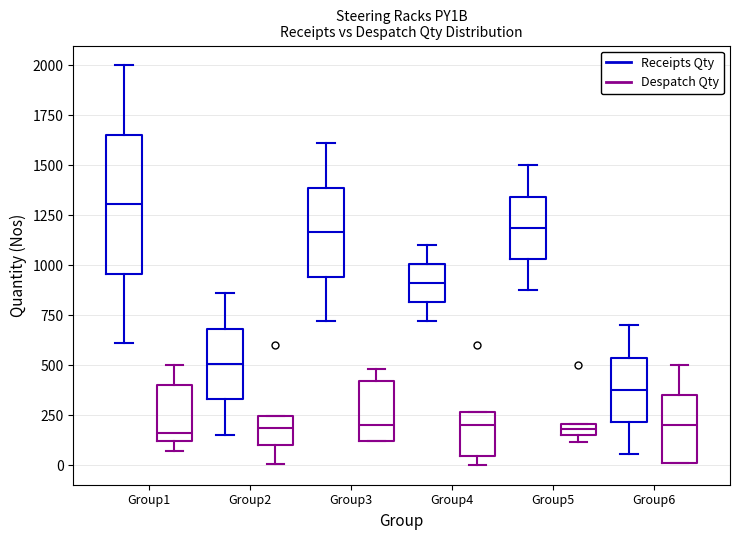

Where is the upper edge of the box for Group5 (Despatch Qty) on the y-axis? The values are not printed on the chart, so give them approximately, as read against the axis.

200